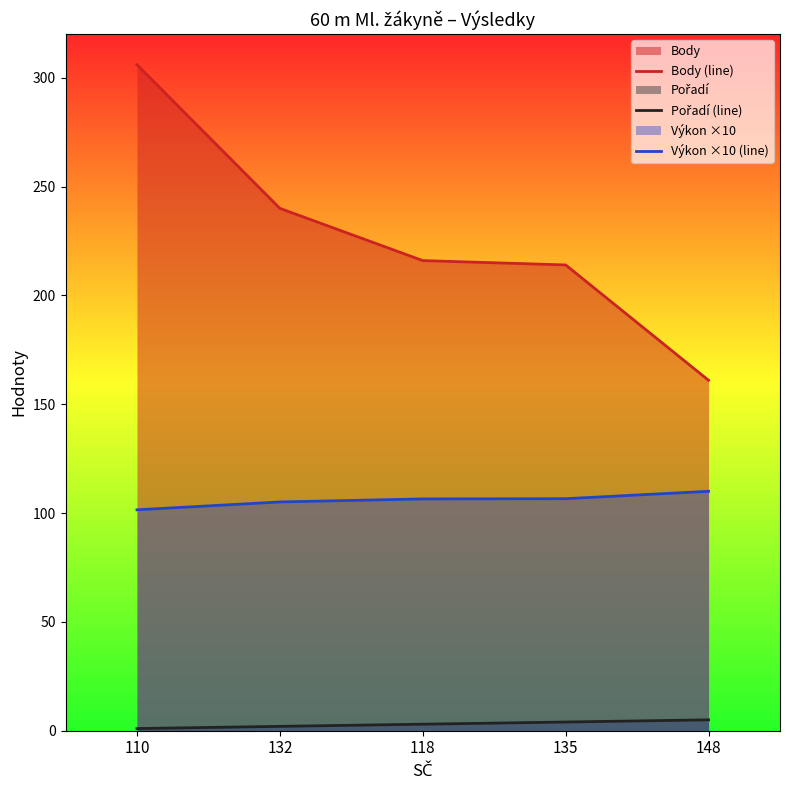

True or false: Pořadí (line) and Body (line) intersect in this chart.

False